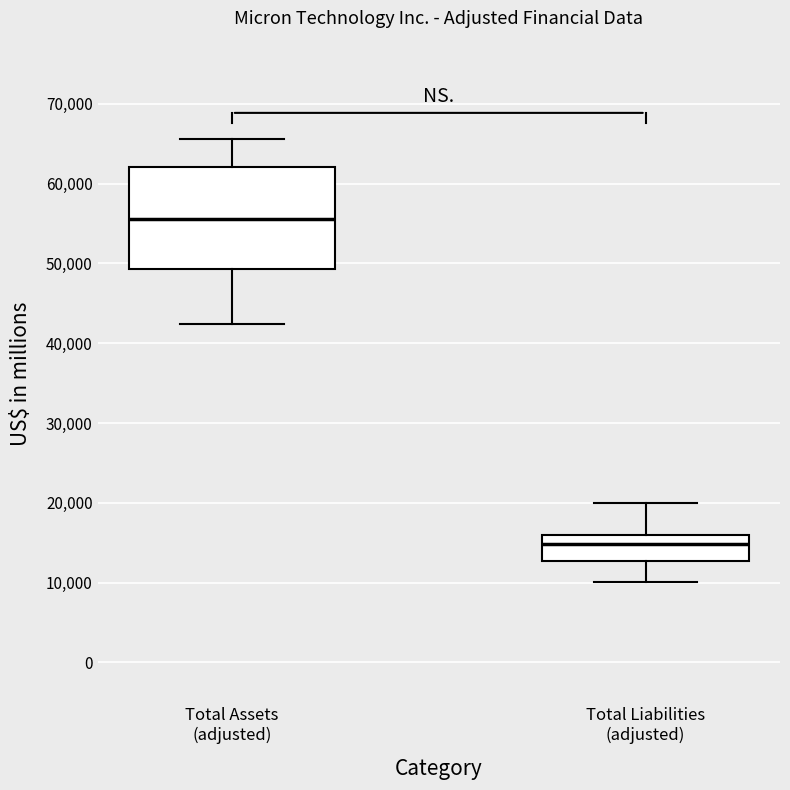

Which box has the lowest median line?

Total Liabilities (adjusted)